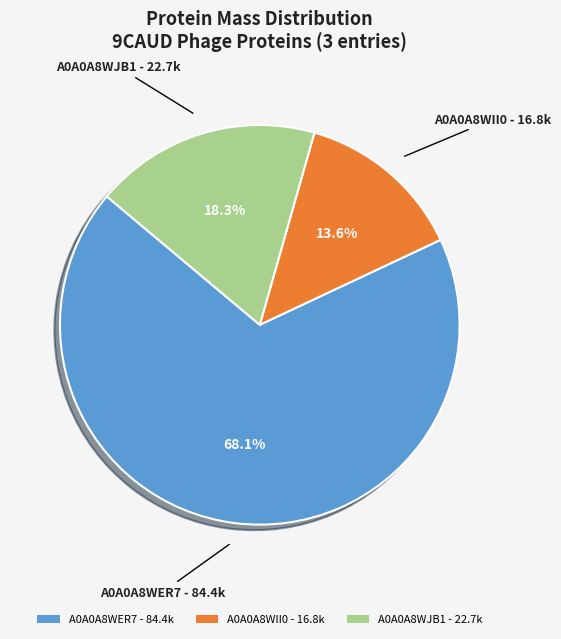

Does any single category account for the majority?

Yes